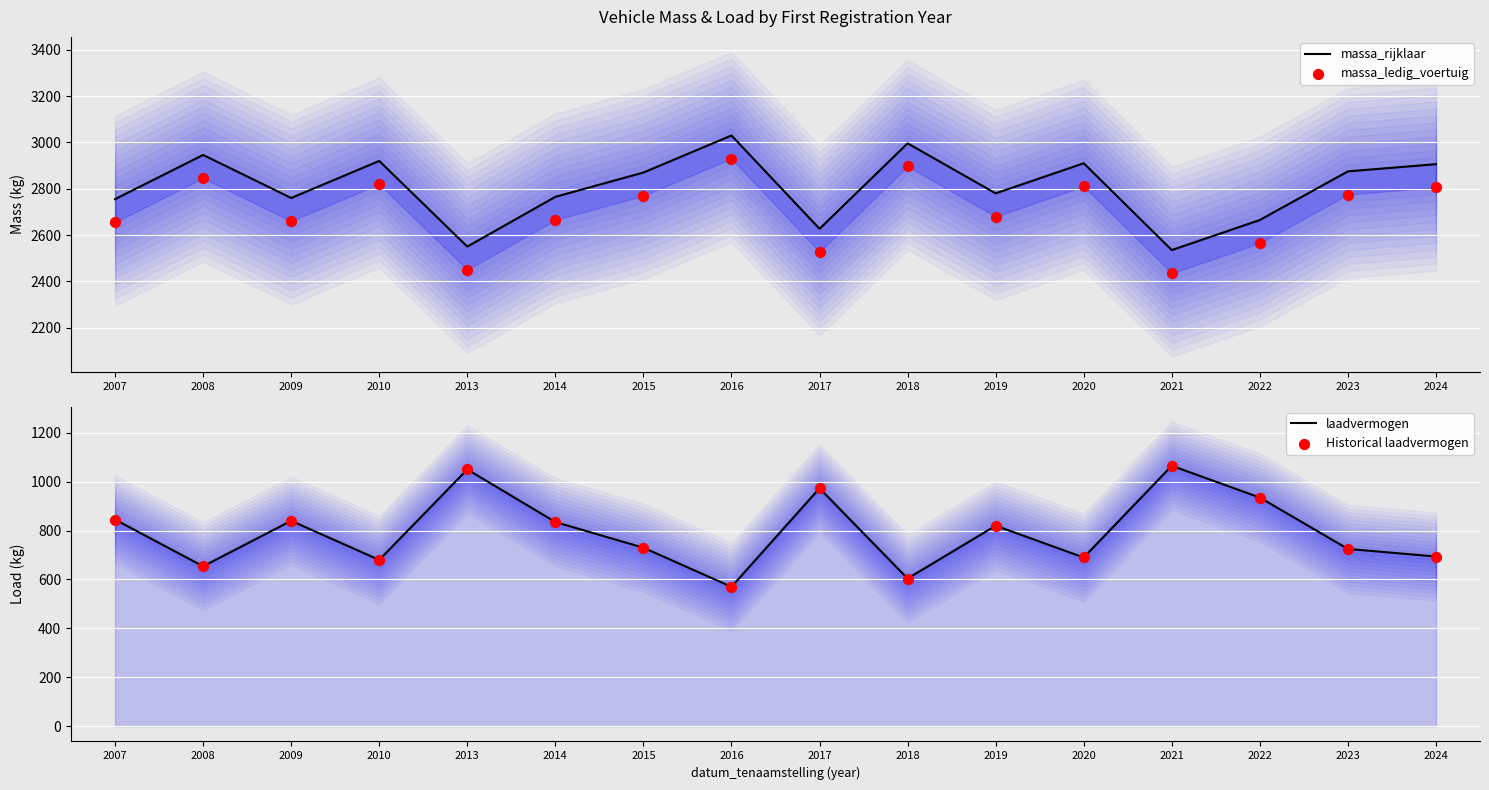

At how many categories does at least one series exceed 1825?

16